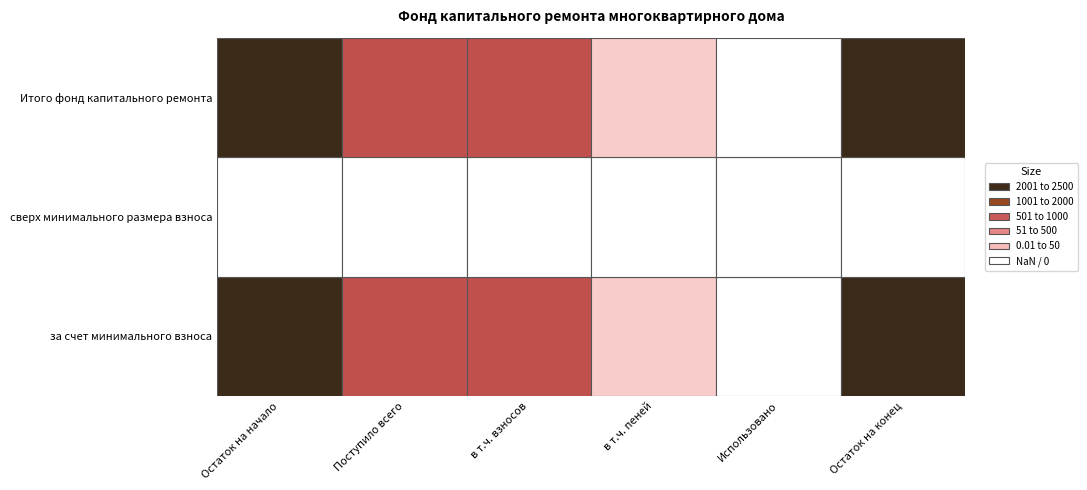

Reading left to right, list all the values displayed in this chart.

за счет минимального взноса: Остаток на начало=2380.2	Поступило всего=107.6	в т.ч. взносов=107.6	в т.ч. пеней=0.0	Использовано=0.0	Остаток на конец=2487.8
сверх минимального размера взноса: Остаток на начало=0.0	Поступило всего=0.0	в т.ч. взносов=0.0	в т.ч. пеней=0.0	Использовано=0.0	Остаток на конец=0.0
Итого фонд капитального ремонта: Остаток на начало=2380.2	Поступило всего=107.6	в т.ч. взносов=107.6	в т.ч. пеней=0.0	Использовано=0.0	Остаток на конец=2487.8